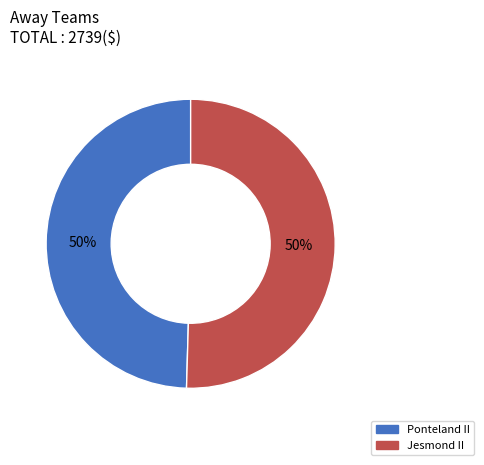

Do Jesmond II and Ponteland II together represent more than half of the pie?

Yes